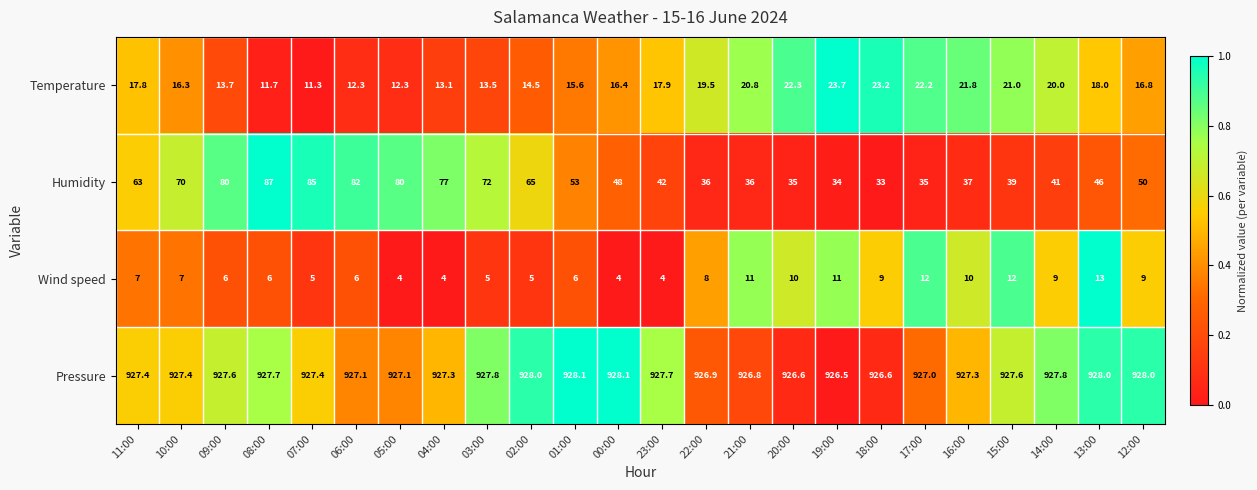

How many values in the Temperature series exceed 17?

12